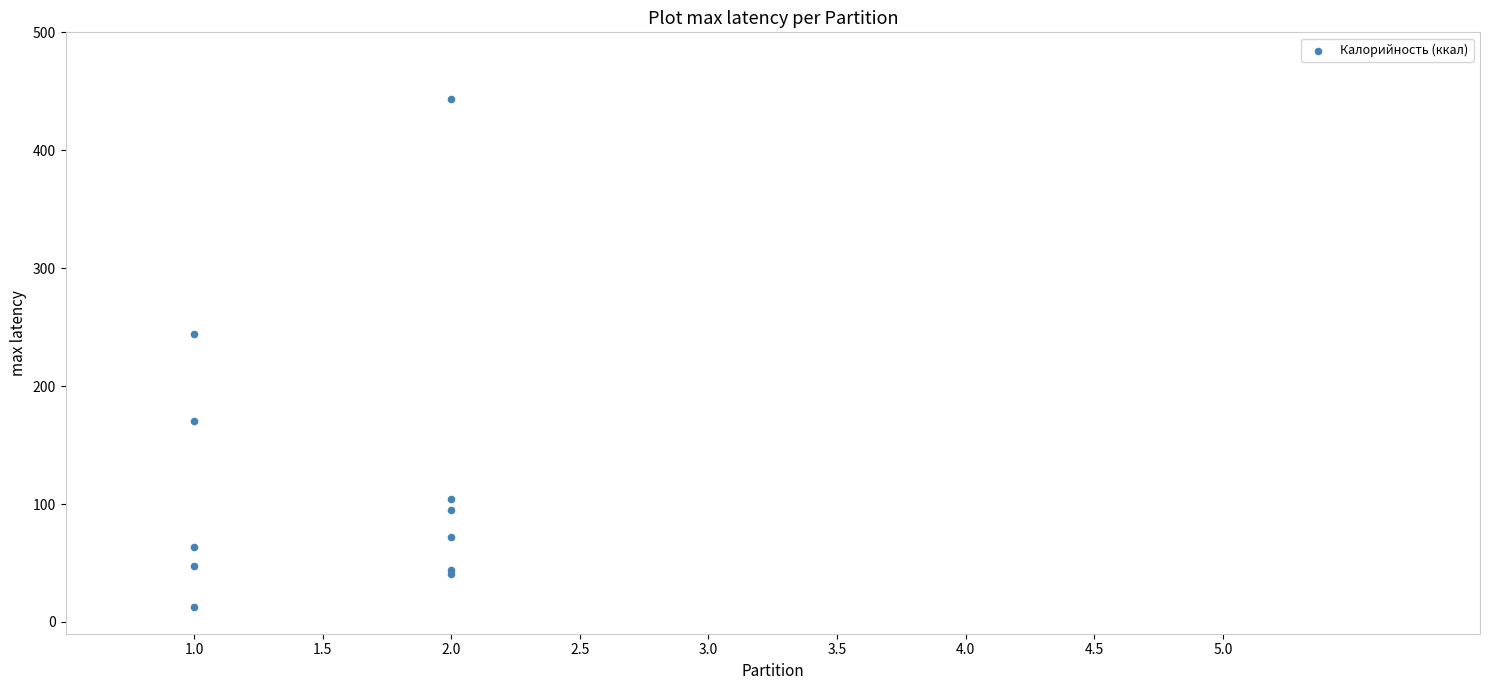

What Y value in the scatter plot is closest to 228?

244.3